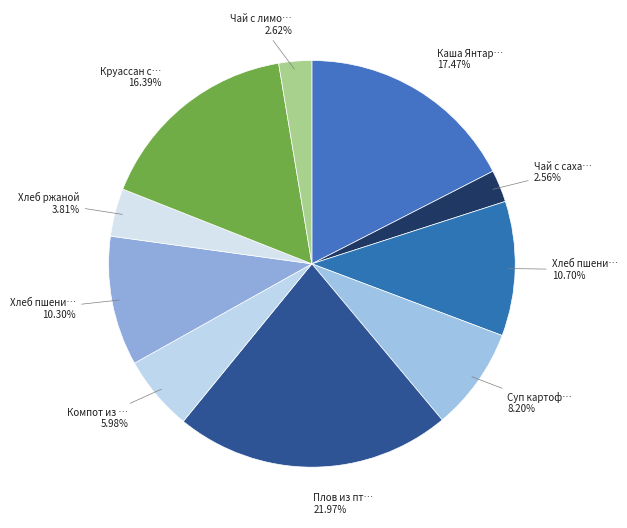

How many segments does this pie chart have?

10